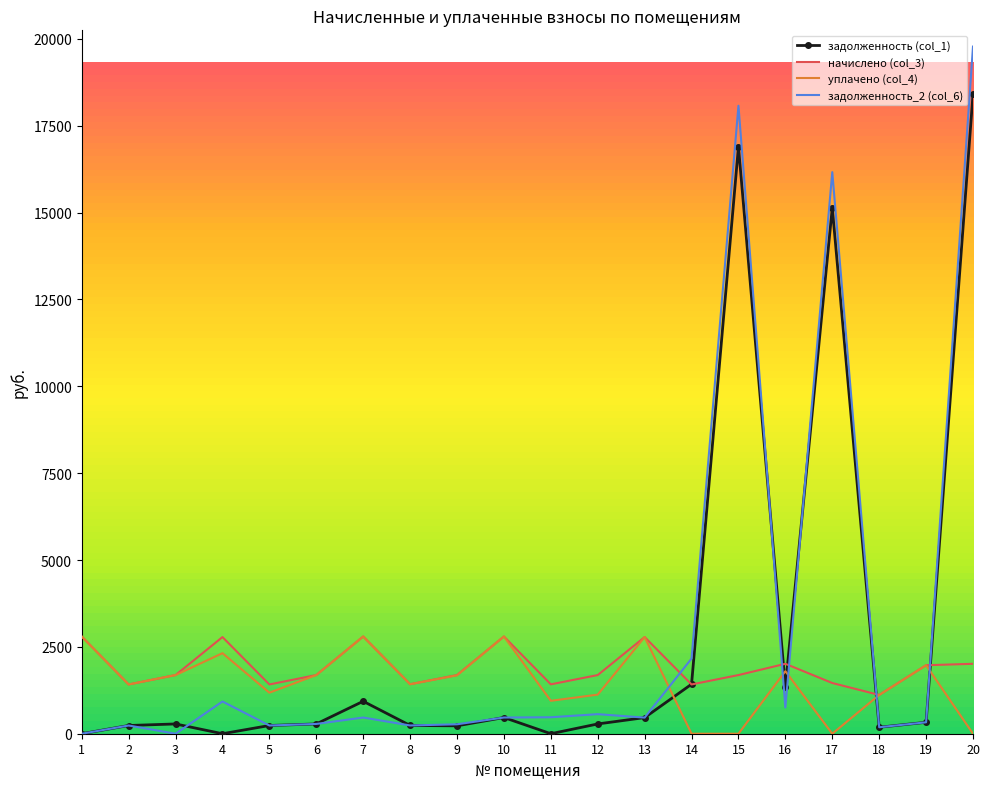

The value of начислено (col_3) at 5 is 1418.3. True or false?

True